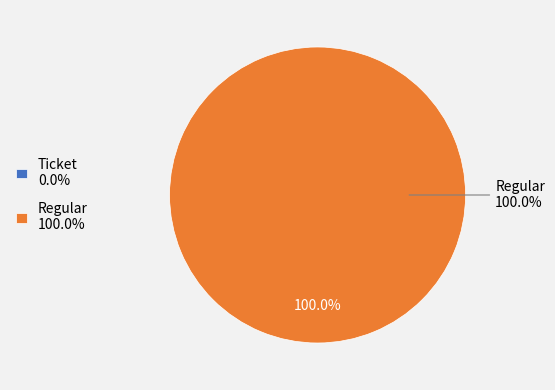

Is Ticket the majority of the pie?

No